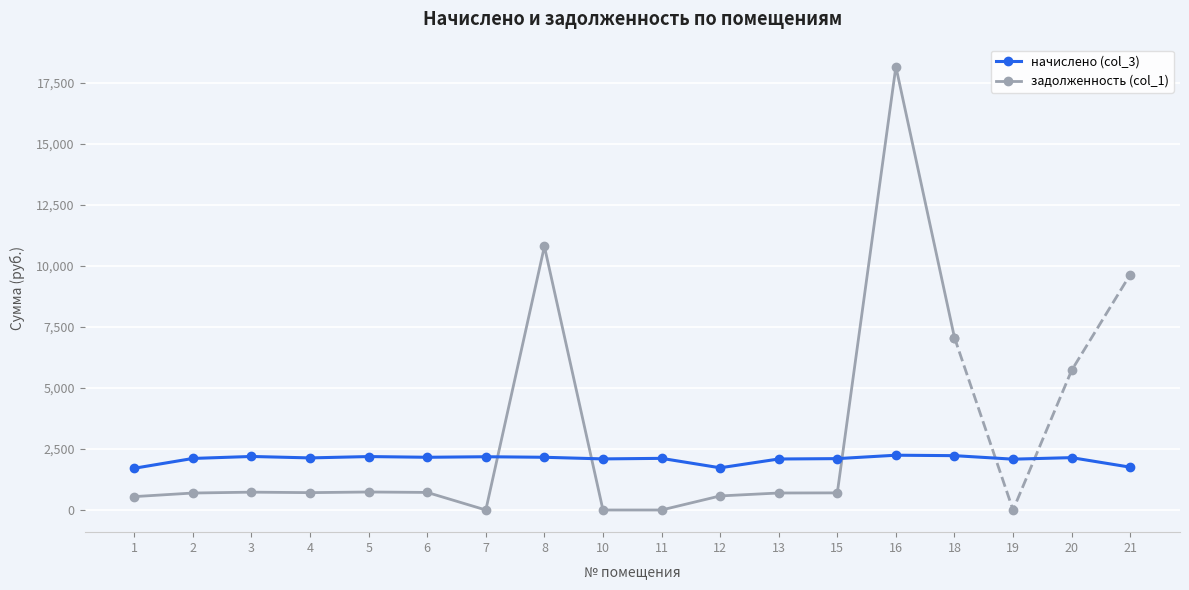

What is the sum of the values at 5 and 6?

4350.7